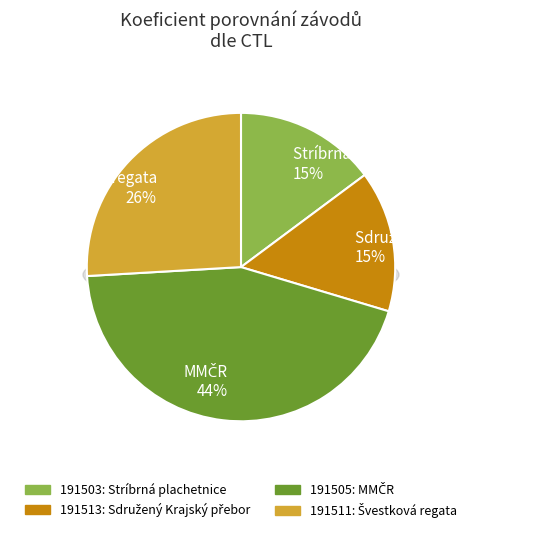

Combined, what portion of the pie is 191505 and 191503?

59.3%